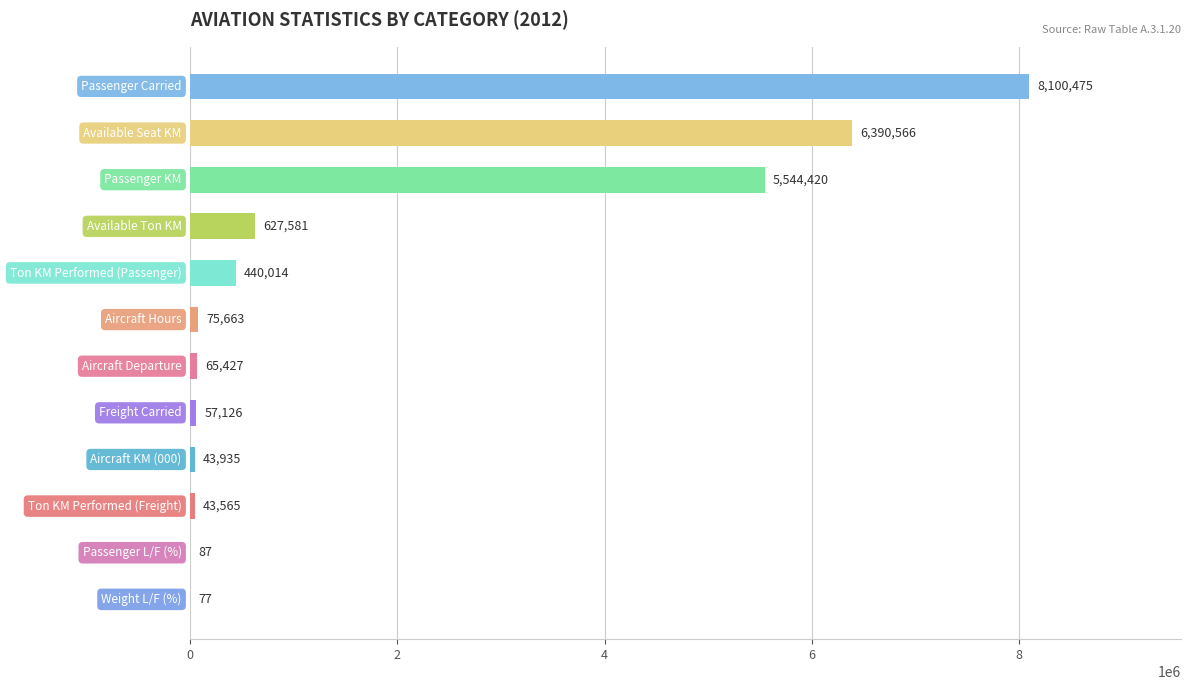

What is the average value?

1782411